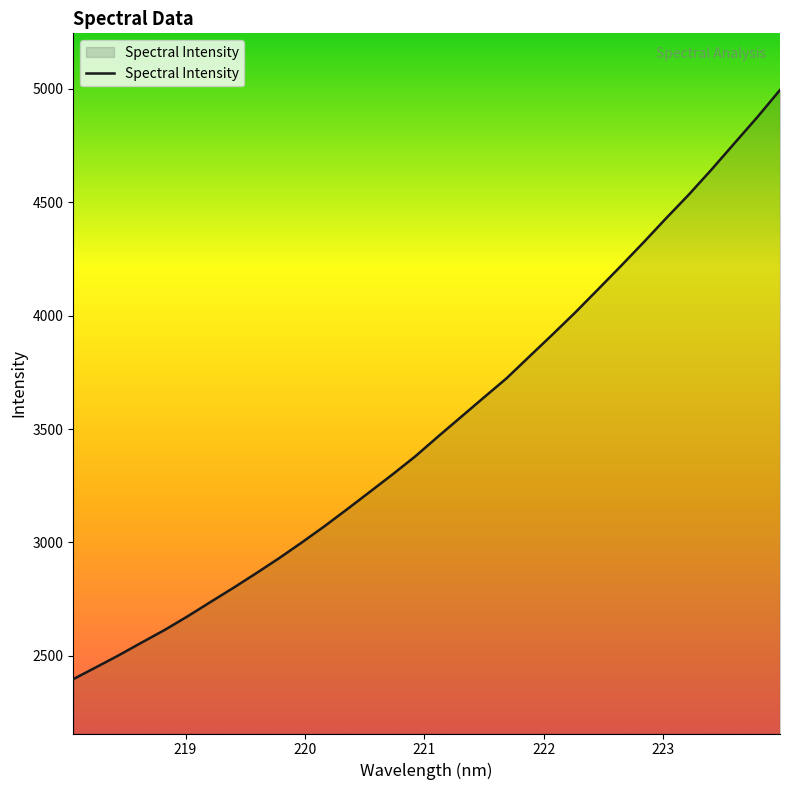

What is the difference between the maximum and minimum values?

2597.8